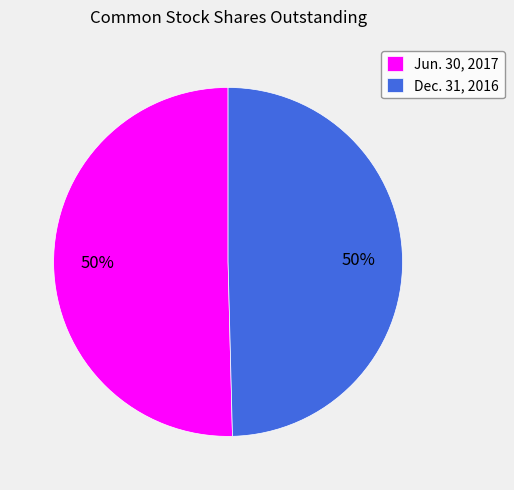

Is the sum of Dec. 31, 2016 and Jun. 30, 2017 greater than half?

Yes